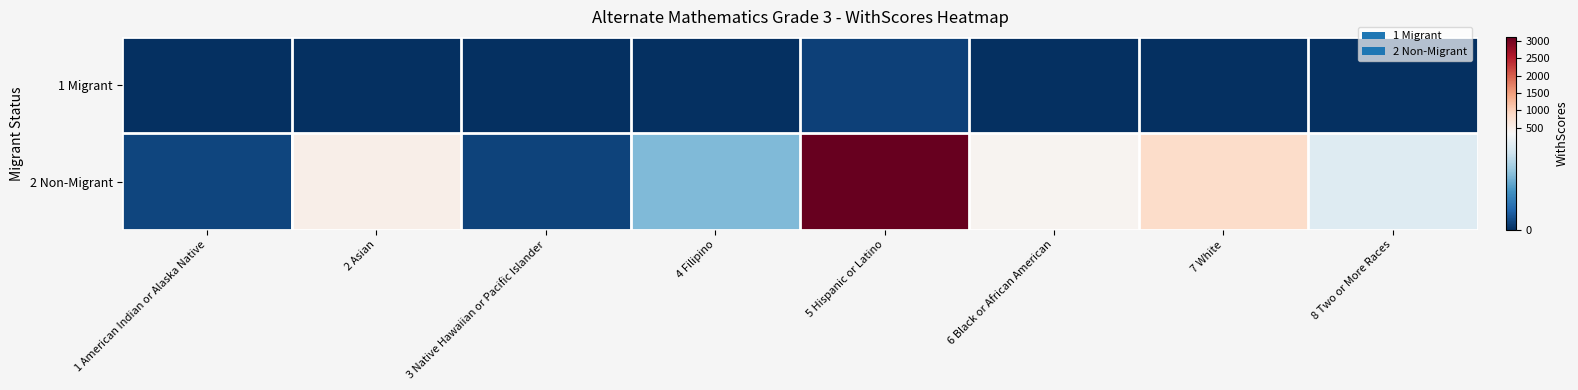

What is the difference between the highest and lowest values at 7 White?

855